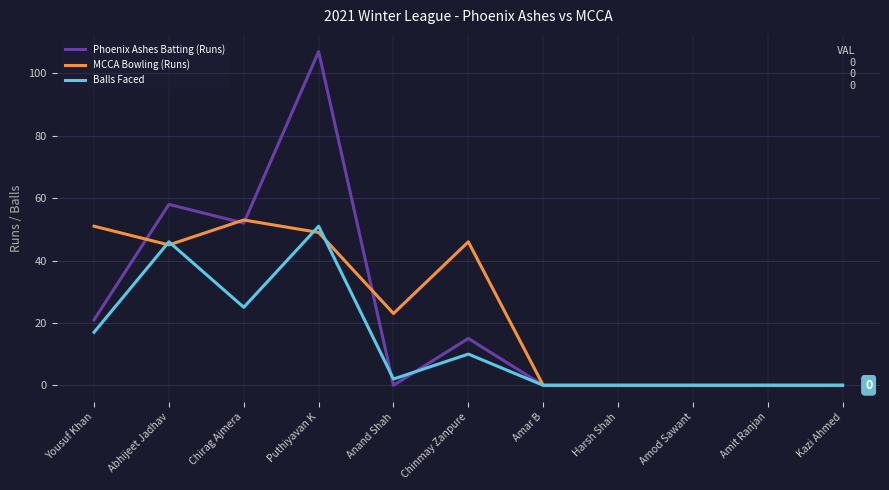

Between which two adjacent categories do Balls Faced and Phoenix Ashes Batting (Runs) first intersect?

Puthiyavan K and Anand Shah